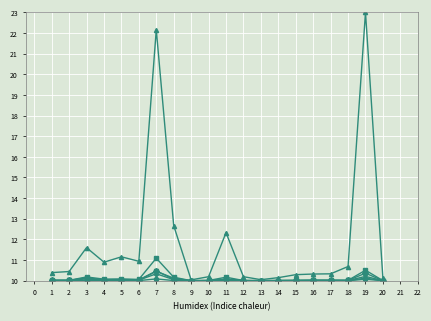

What is the total value across all series at 1?

60.5